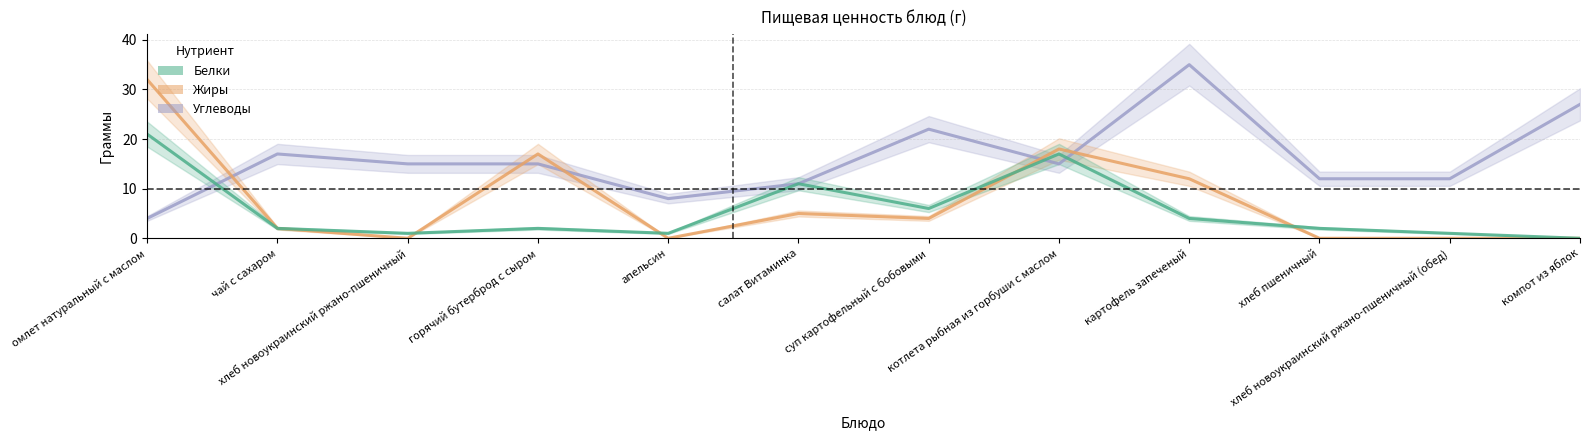

Is it true that Белки equals -14 at компот из яблок?

False